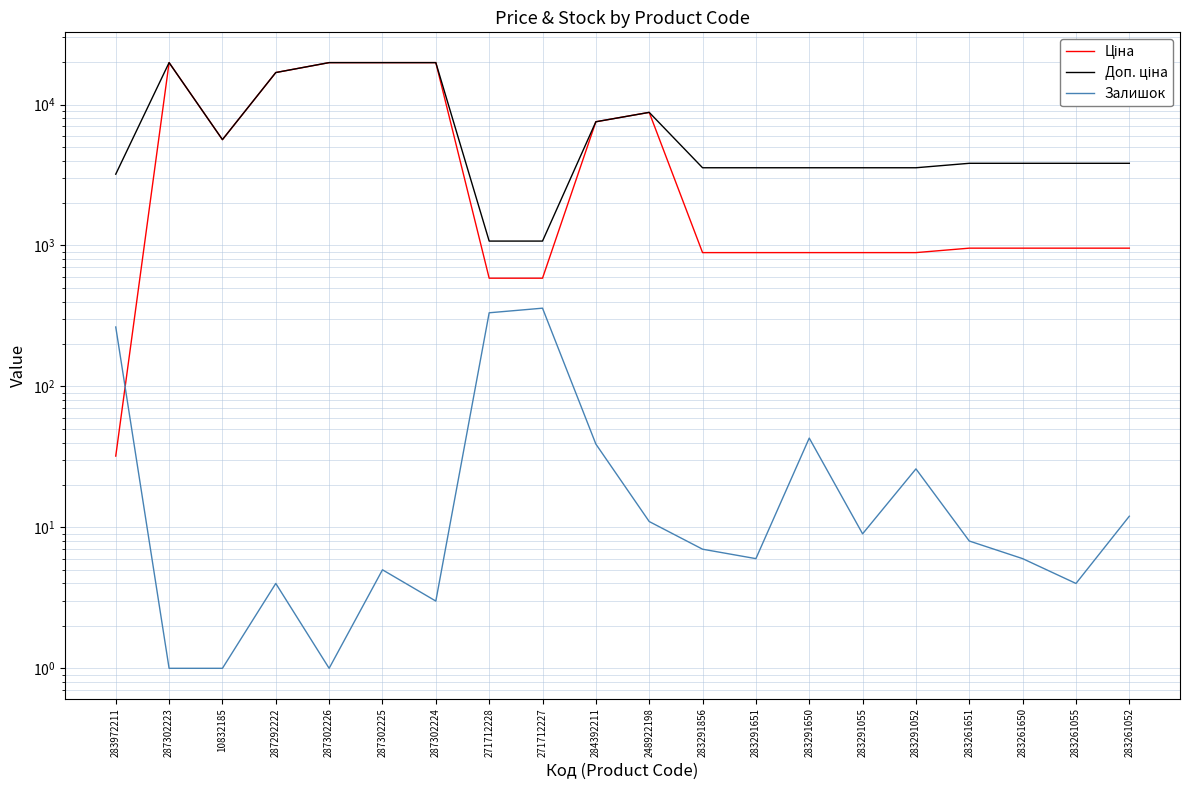

True or false: Ціна and Доп. ціна intersect in this chart.

False